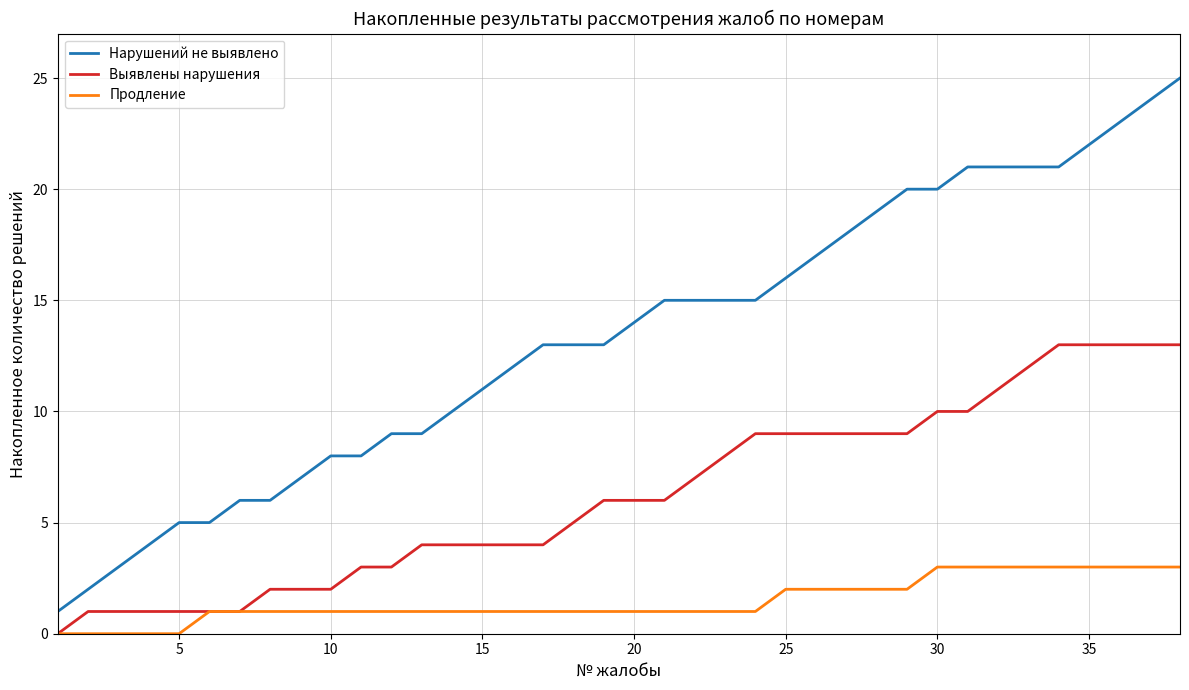

How many lines are shown in the chart?

3